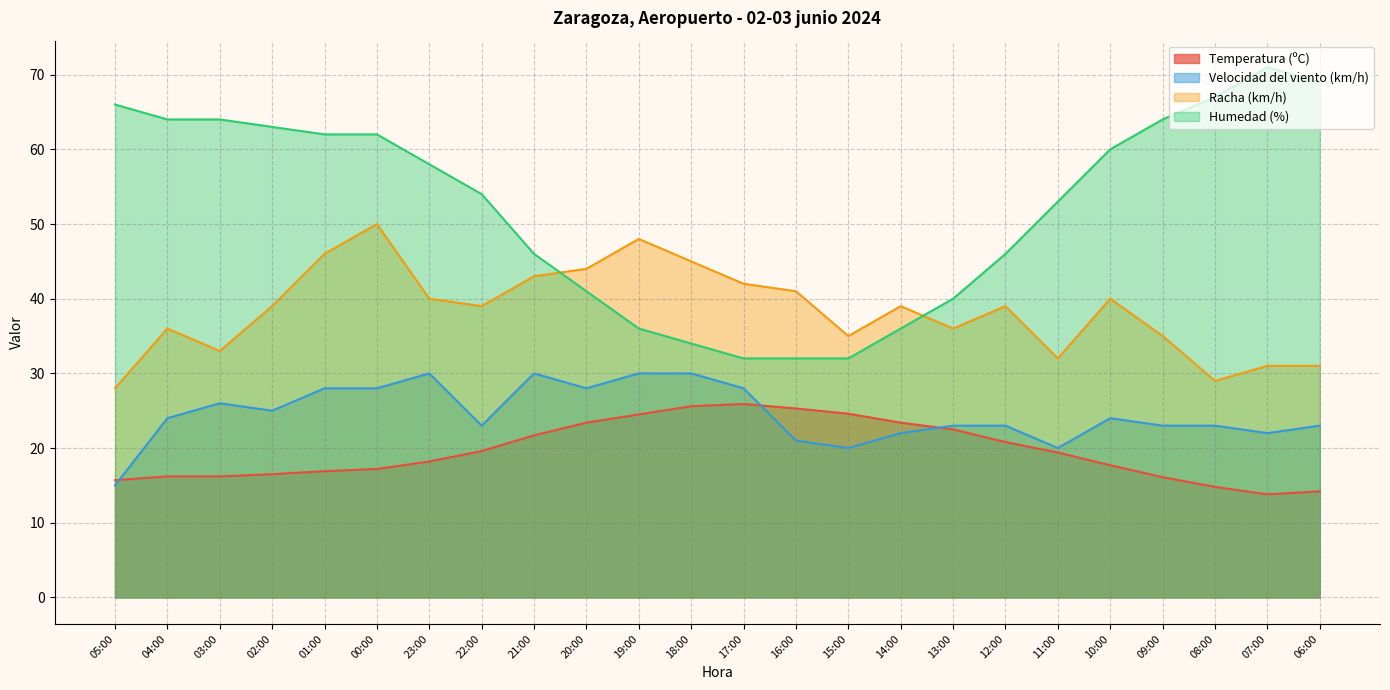

Which label corresponds to the largest value in the chart?

07:00